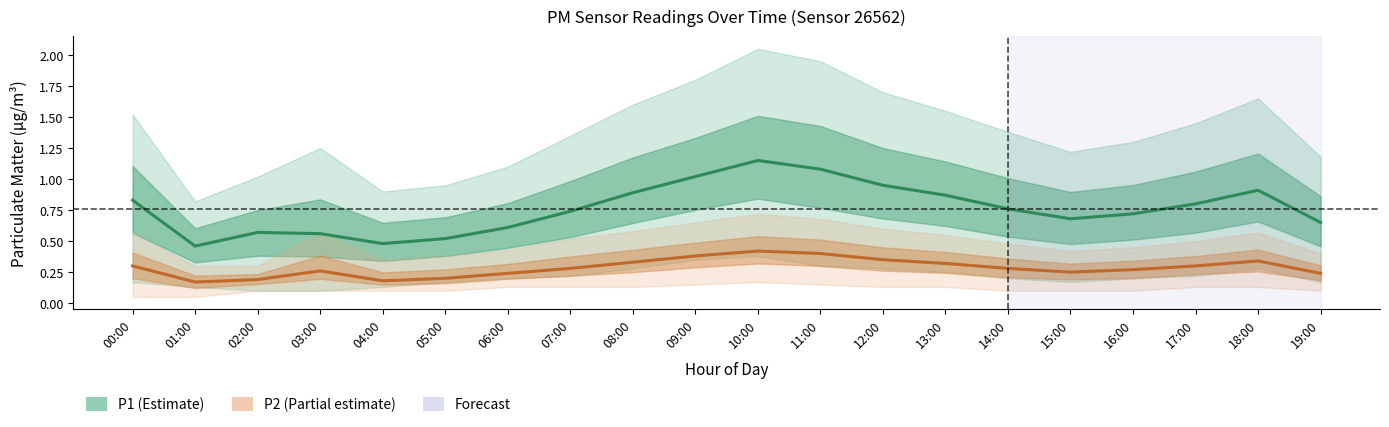

Rank the series at 19:00 from lowest to highest value.

P2 (PM2.5), P1 (PM10)